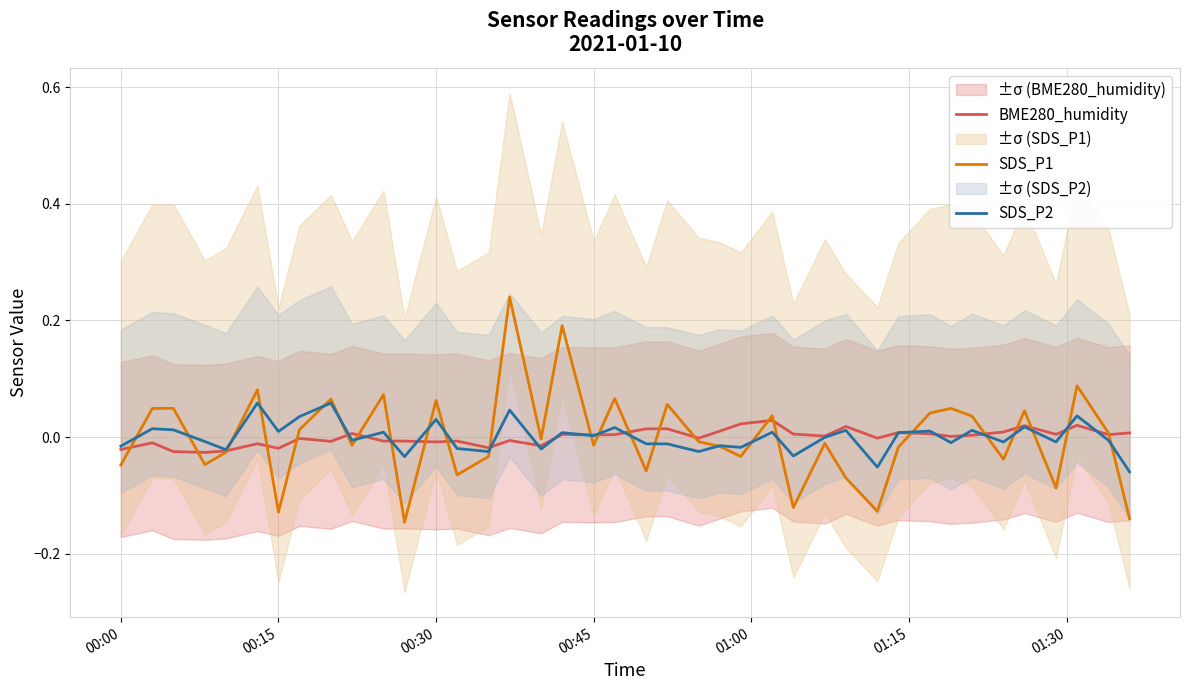

What is the maximum value shown in the chart?

0.2